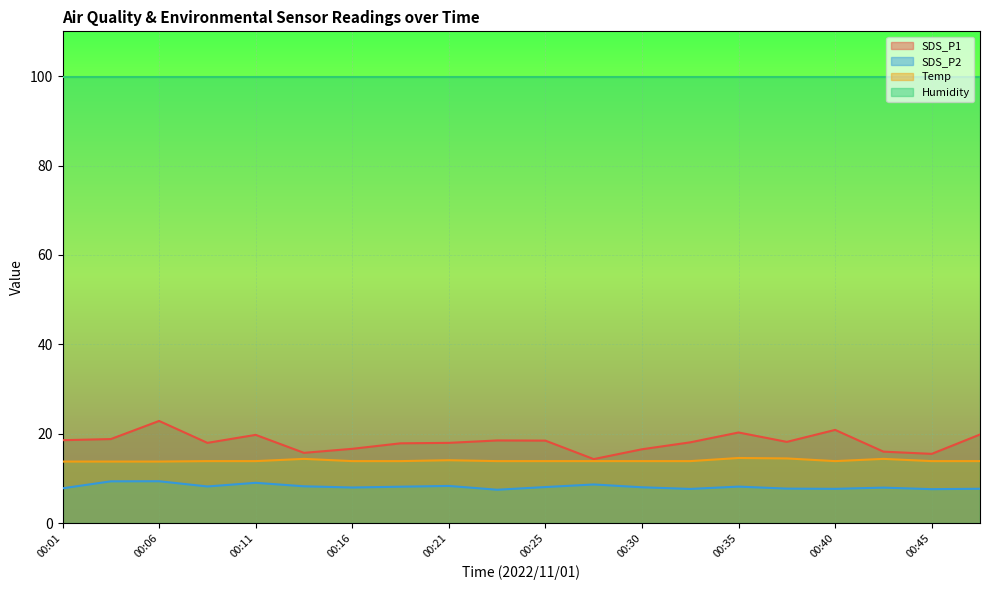

What is the value of the Temp point at the 14th from the left?

13.9